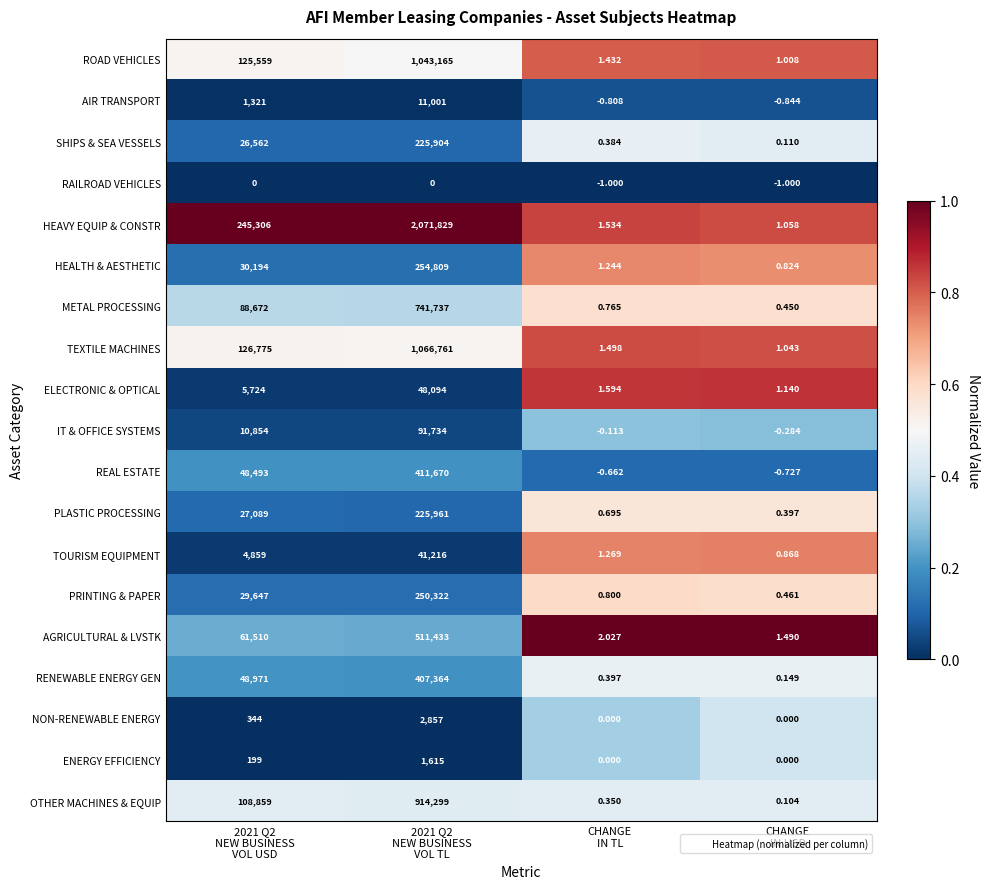

Which series has the largest total across all categories?

HEAVY EQUIP & CONSTR